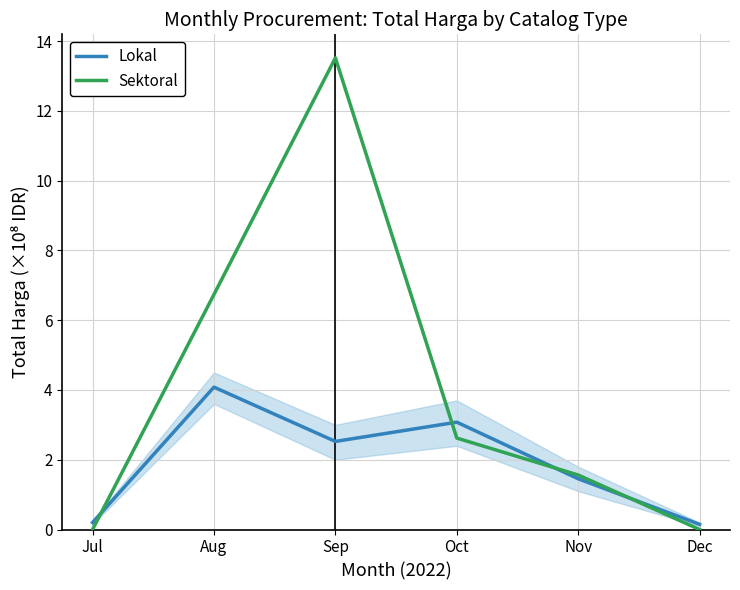

What is the value of the Lokal point at the 1st from the left?

0.2